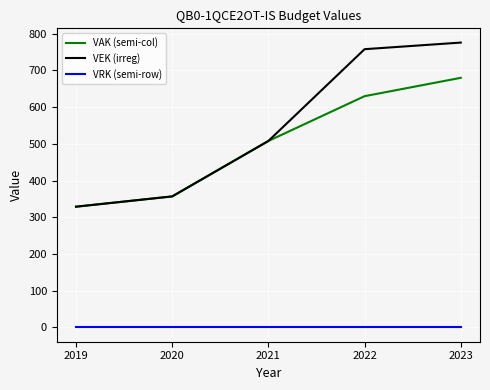

True or false: VEK (irreg) has a value of 840 at 2021.

False